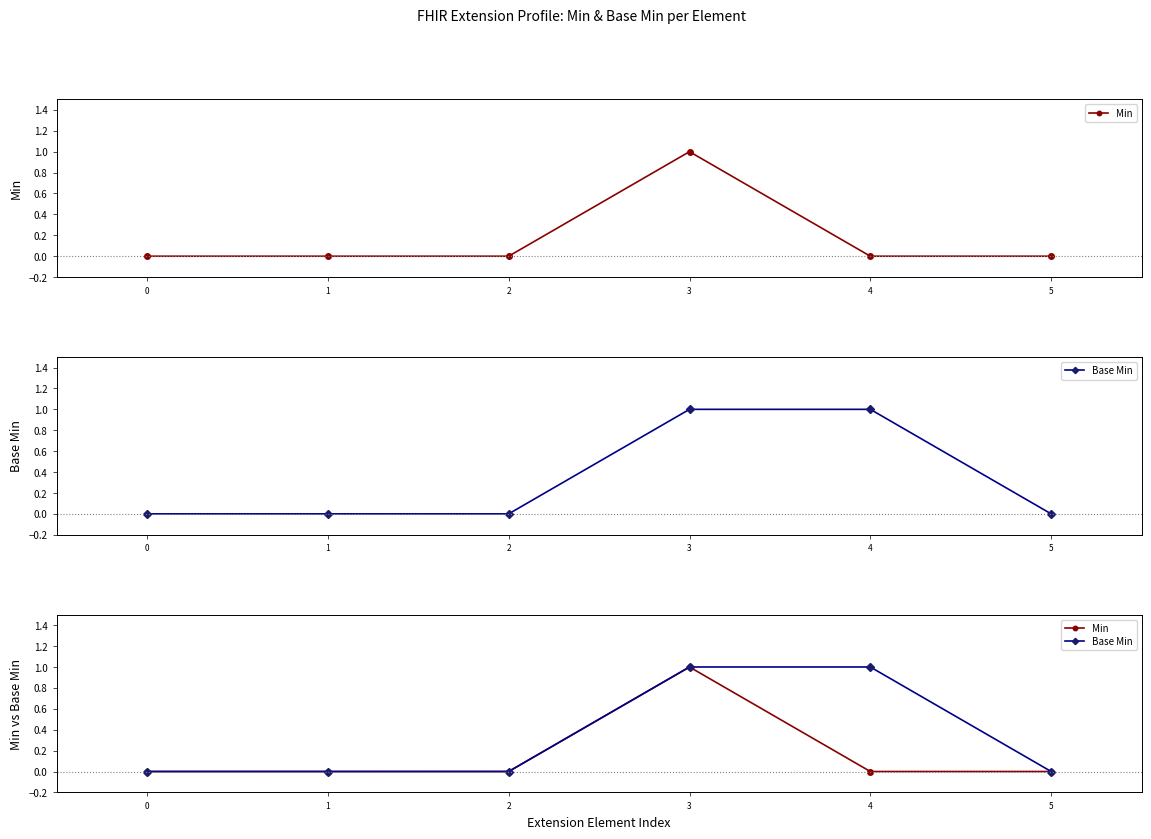

Between 2 and 5, which series saw the biggest shift?

Min